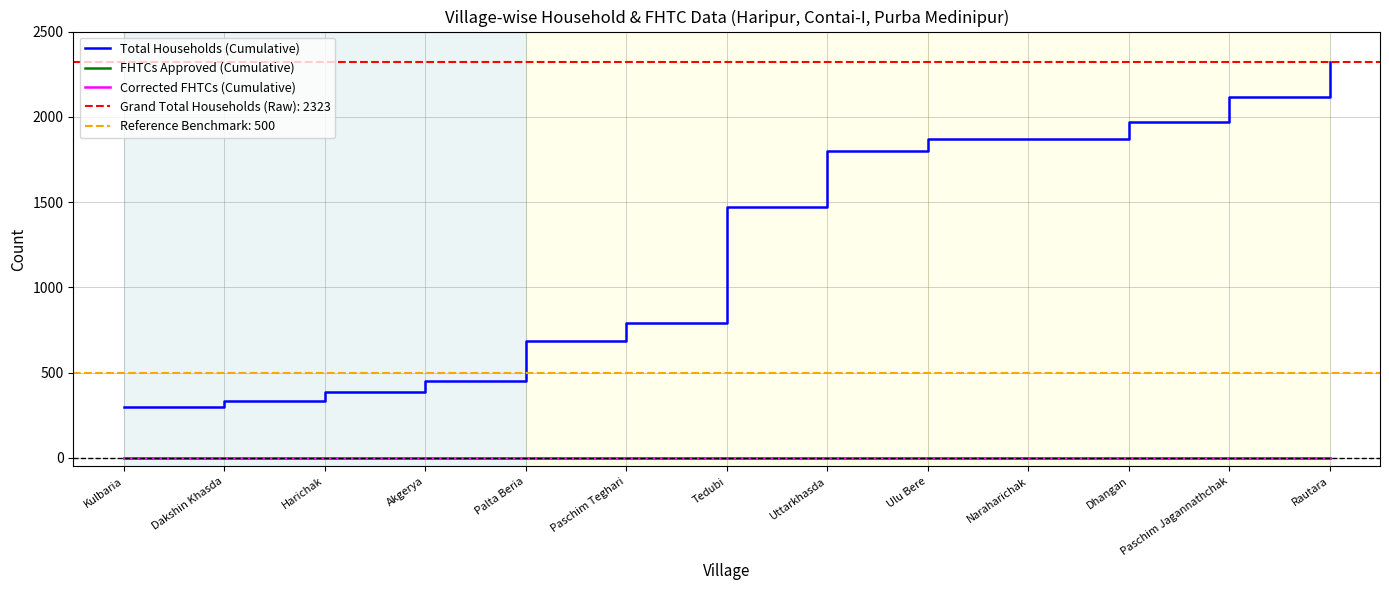

At which category is the sum across all series the highest?

Rautara